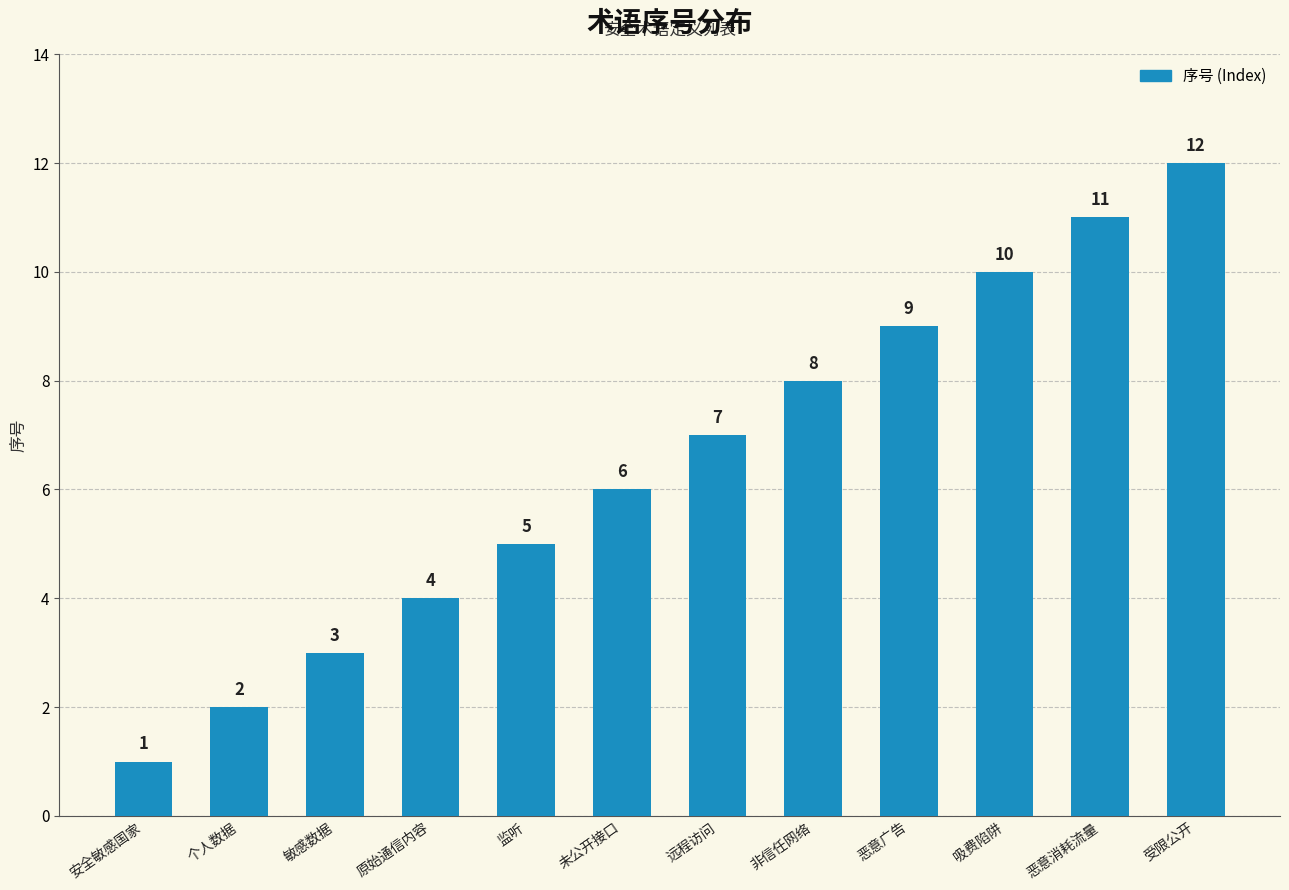

Count the number of data series in this chart.

1